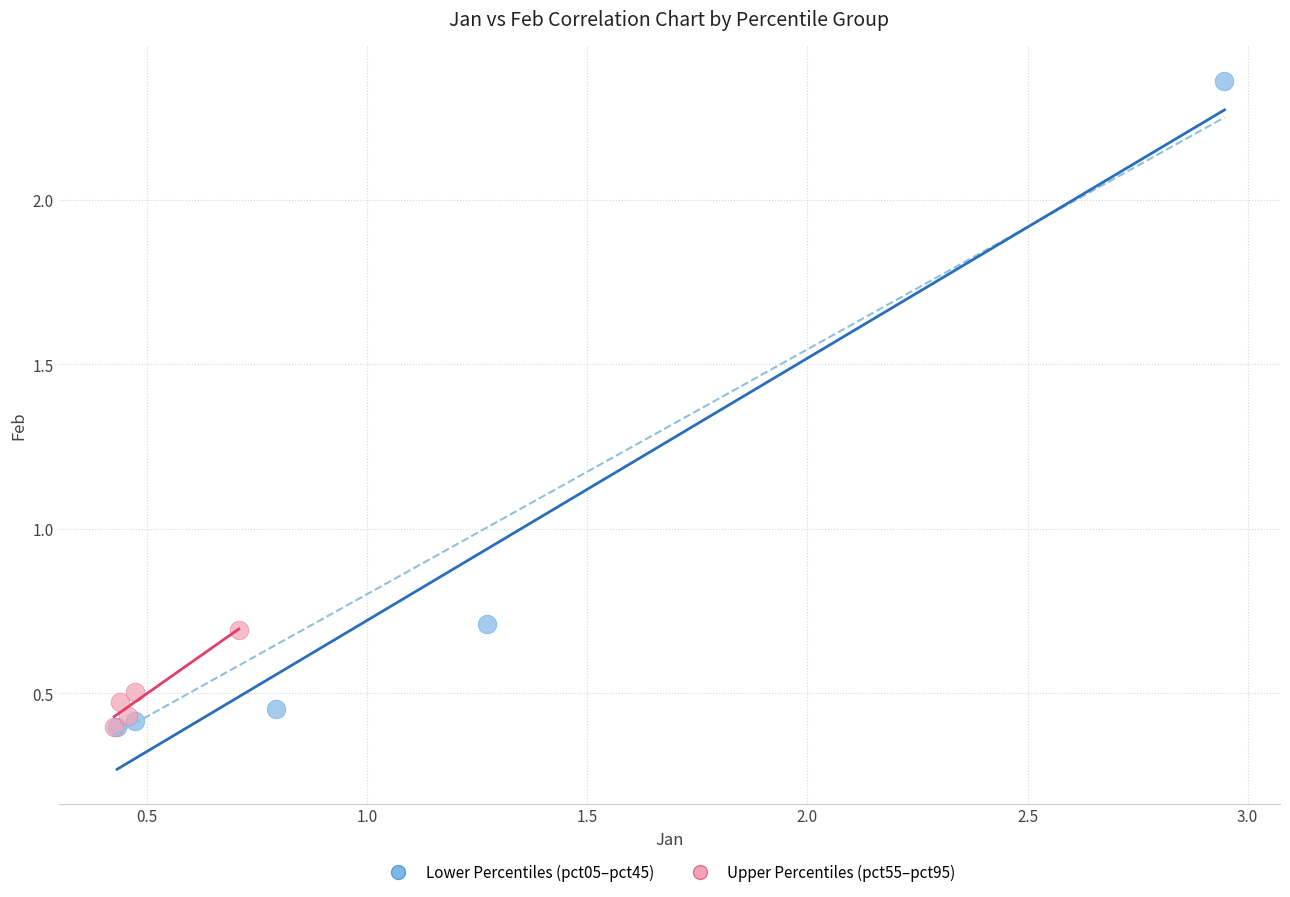

Which series has the largest Y range (max minus min)?

Lower Percentiles (pct05–pct45)